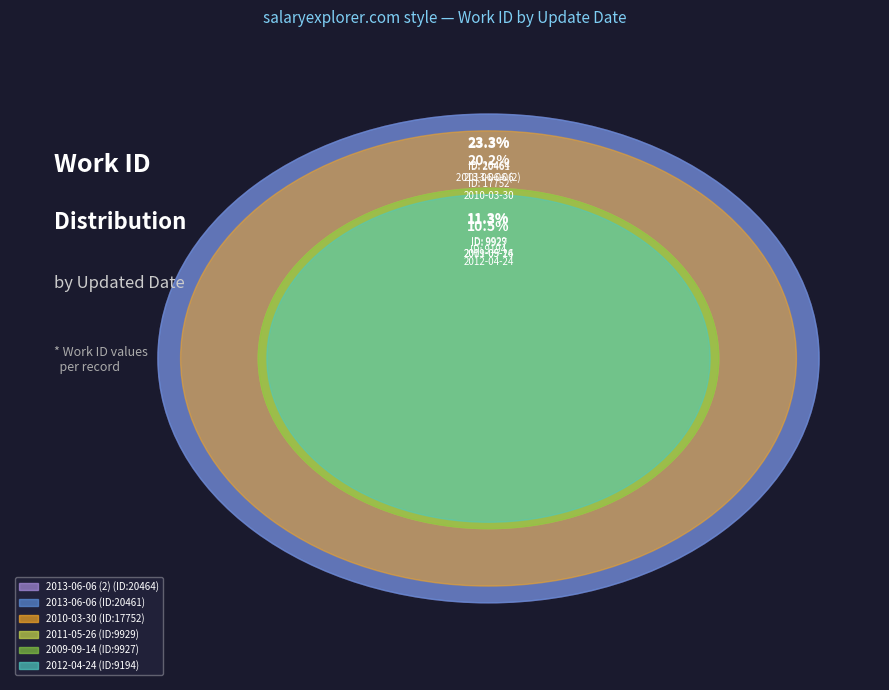

The 2012-04-24 slice represents 25% of the pie. True or false?

False